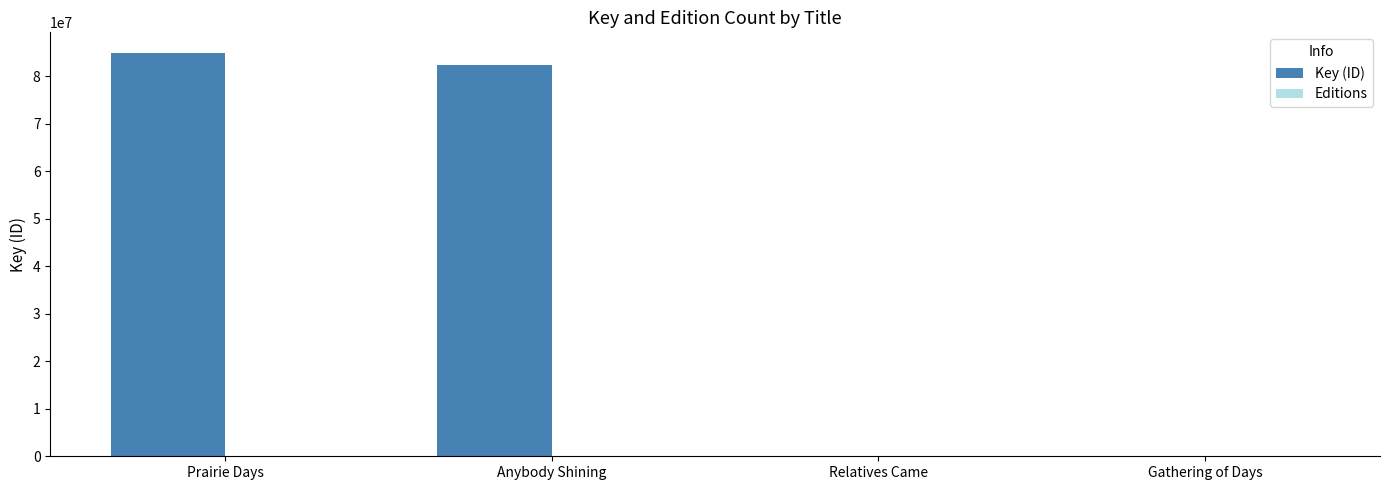

How many series are shown in this chart?

2